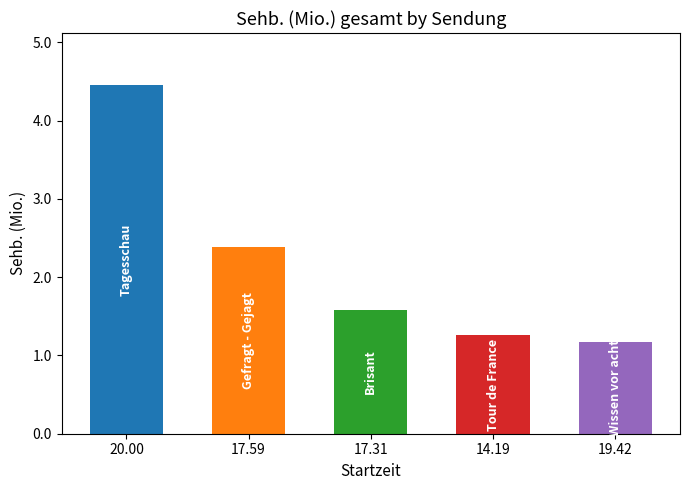

What is the average value?

2.2